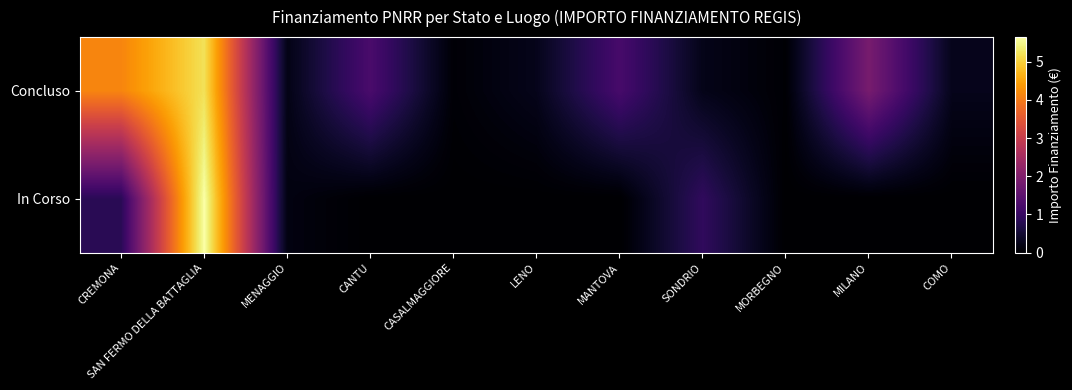

At how many categories does at least one series exceed 3744636?

2